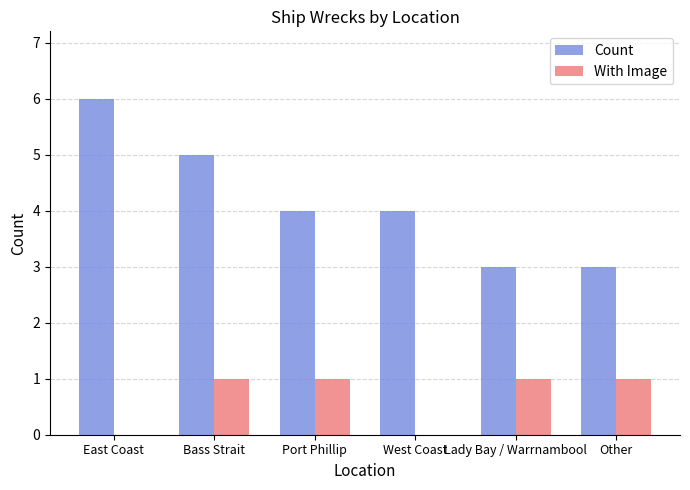

What is the maximum value for Count?

6